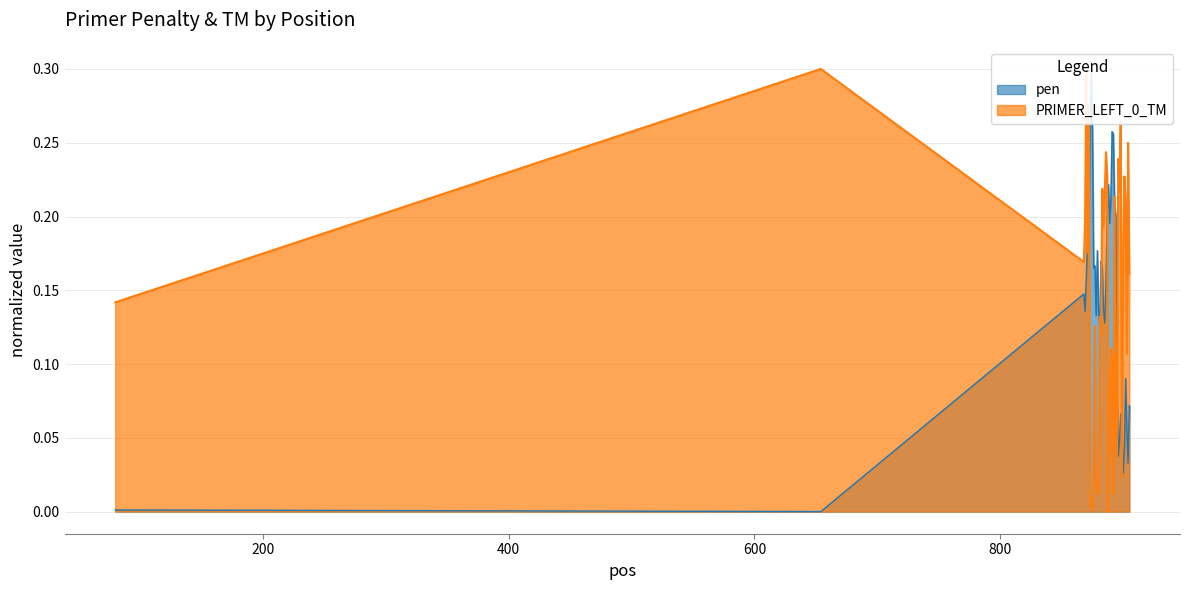

Reading left to right, extract all data points from this chart.

pen: 0.0	0.0	0.1	0.1	0.2	0.2	0.2	0.3	0.3	0.3	0.2	0.2	0.1	0.2	0.1	0.1	0.2	0.2	0.1	0.1	0.2	0.2	0.2	0.2	0.2	0.3	0.3	0.2	0.2	0.1	0.0	0.0	0.1	0.1	0.0	0.0	0.1	0.1	0.0	0.1
PRIMER_LEFT_0_TM: 0.1	0.3	0.2	0.2	0.3	0.2	0.3	0.0	0.0	0.0	0.0	0.1	0.0	0.0	0.0	0.1	0.1	0.2	0.2	0.2	0.2	0.2	0.0	0.1	0.1	0.1	0.0	0.2	0.0	0.0	0.2	0.2	0.3	0.0	0.2	0.2	0.2	0.1	0.2	0.2